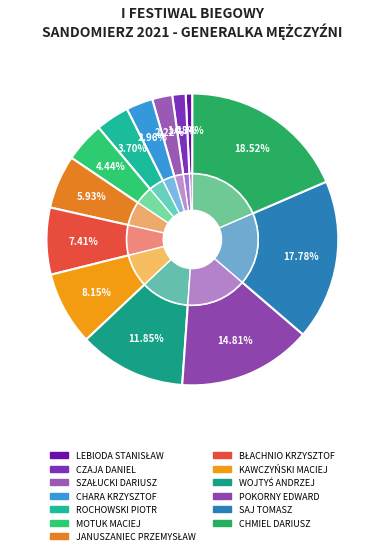

How many segments does this pie chart have?

13